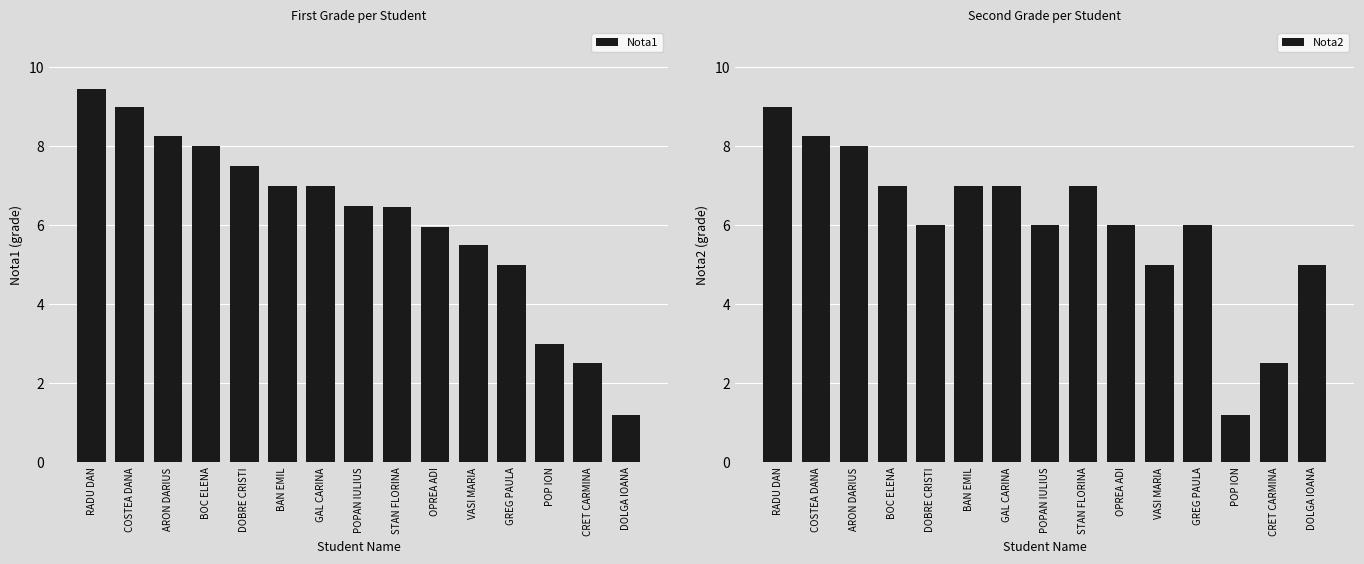

What is the spread (max minus min) of values at POPAN IULIUS?

0.5